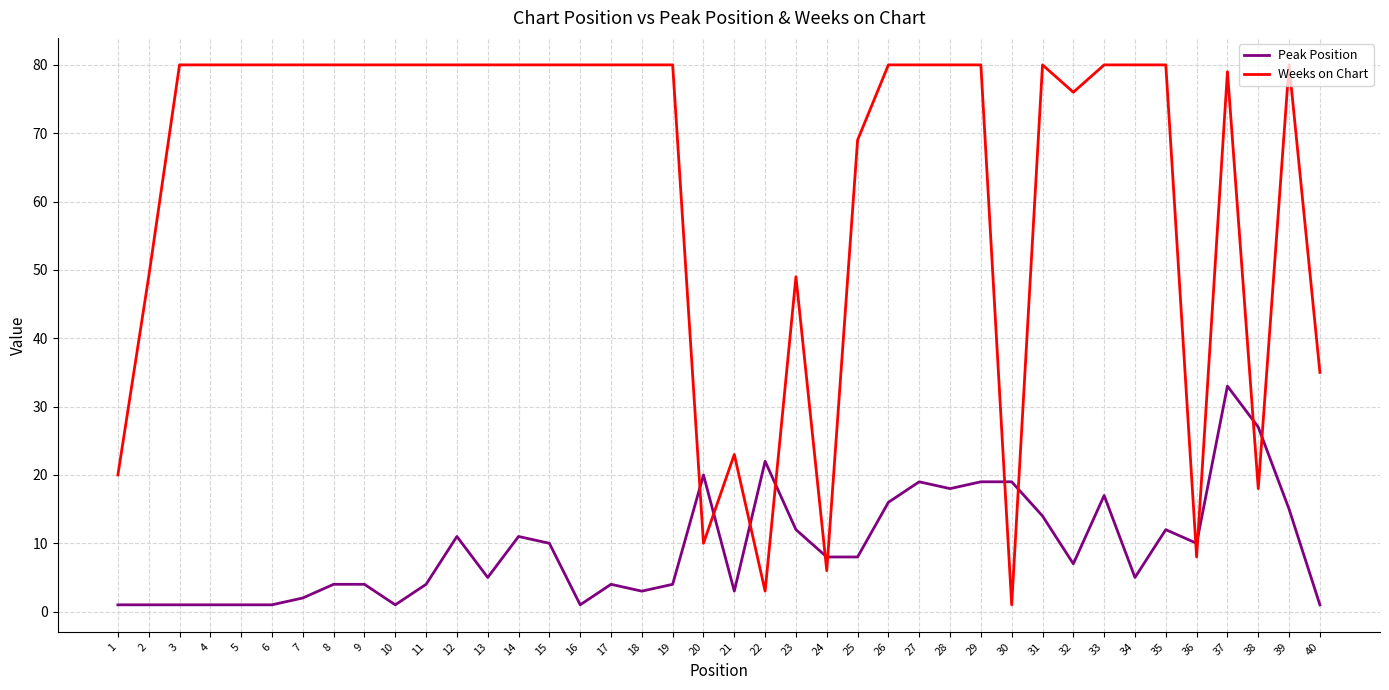

Reading left to right, what are all the values shown in this chart?

Peak Position: 1	1	1	1	1	1	2	4	4	1	4	11	5	11	10	1	4	3	4	20	3	22	12	8	8	16	19	18	19	19	14	7	17	5	12	10	33	27	15	1
Weeks on Chart: 20	49	80	80	80	80	80	80	80	80	80	80	80	80	80	80	80	80	80	10	23	3	49	6	69	80	80	80	80	1	80	76	80	80	80	8	79	18	80	35